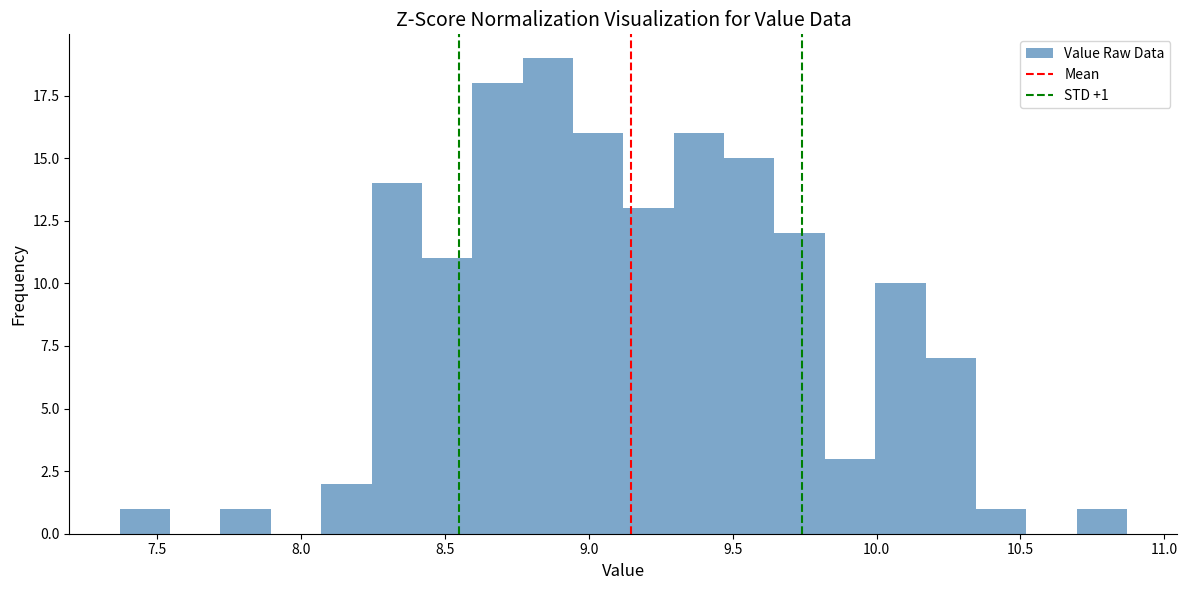

Around what value on the x-axis is the tallest bar? Give the approximate position of its centre, as read against the axis.

8.85